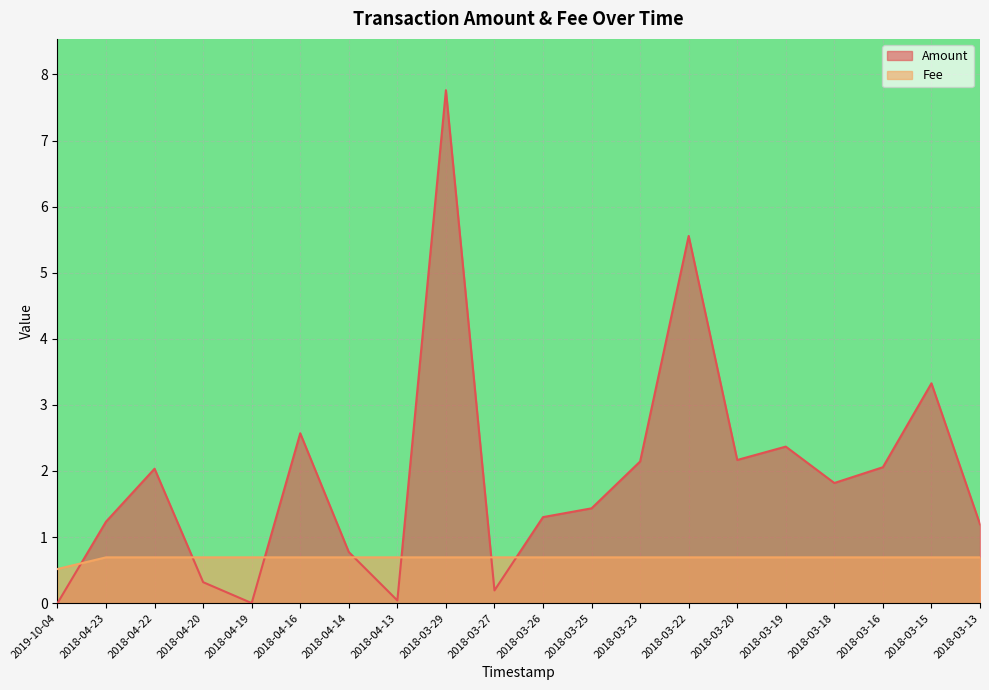

Which label corresponds to the largest value in the chart?

2018-03-29